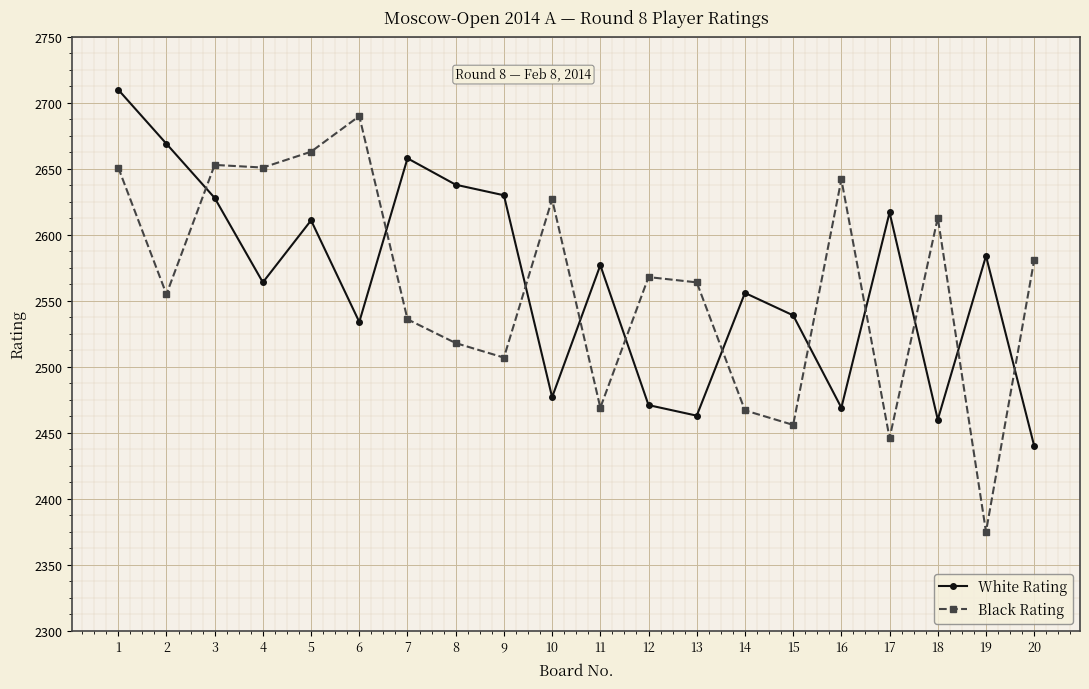

How many values in the White Rating series are below 2577?

10